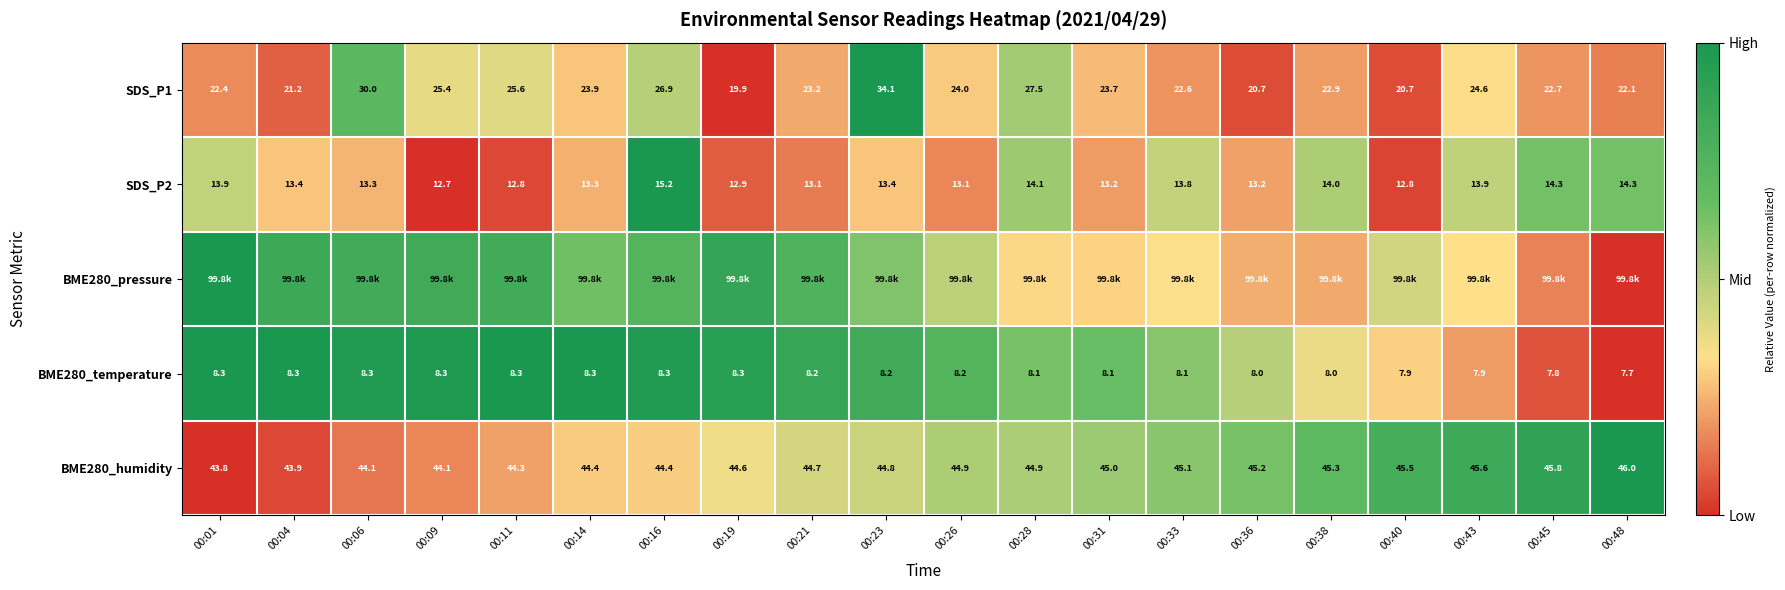

Is the value of SDS_P2 at 00:36 greater than the value of SDS_P1 at 00:06?

No